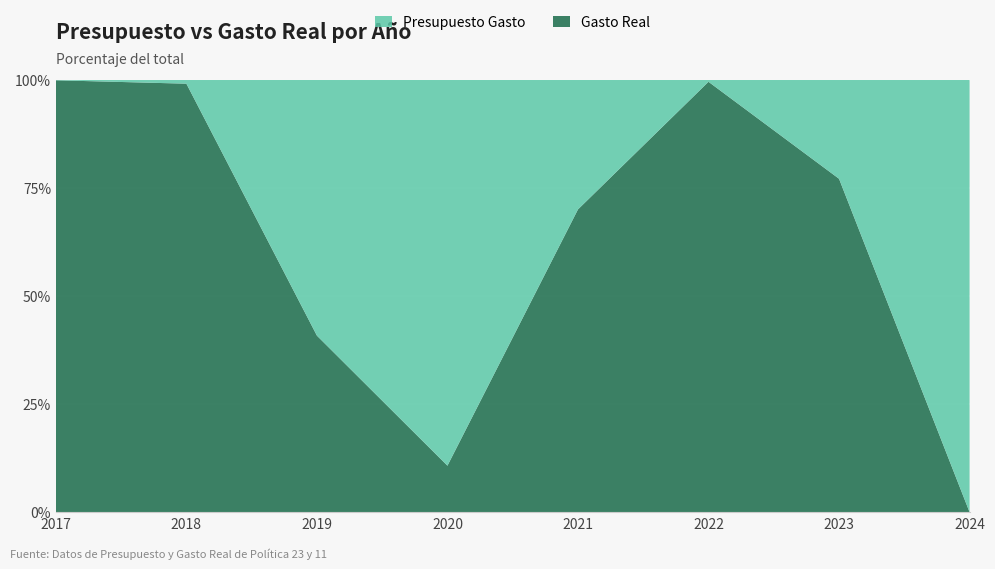

Reading right to left, extract all data points from this chart.

Presupuesto Gasto: 187501.0	142500.0	147500.0	115000.0	125000.0	310000.0	125000.0	0.0
Gasto Real: 0.0	110001.0	146983.5	80614.3	13441.2	126692.0	124017.0	16602.0